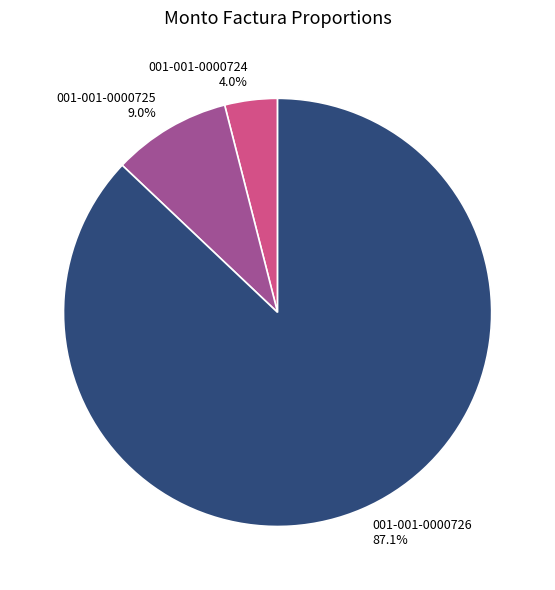

To the nearest percent, what is the difference between the largest and smallest slice percentages?

83%